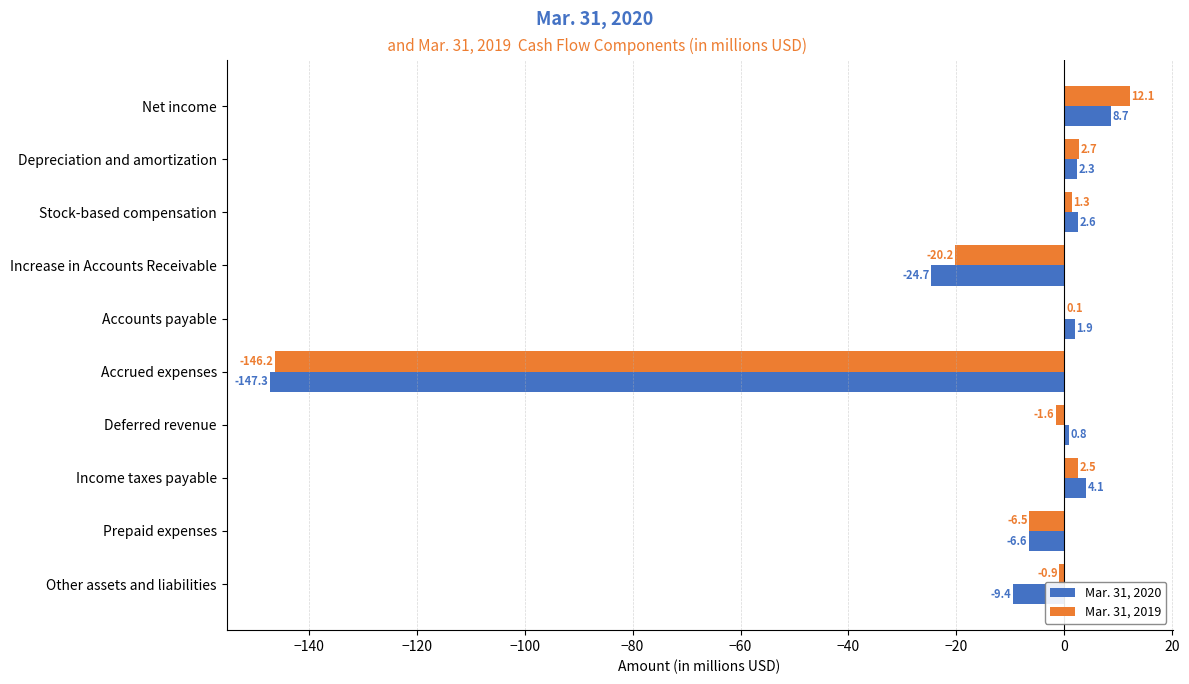

The Mar. 31, 2020 series shows -6.6 at Prepaid expenses. True or false?

True